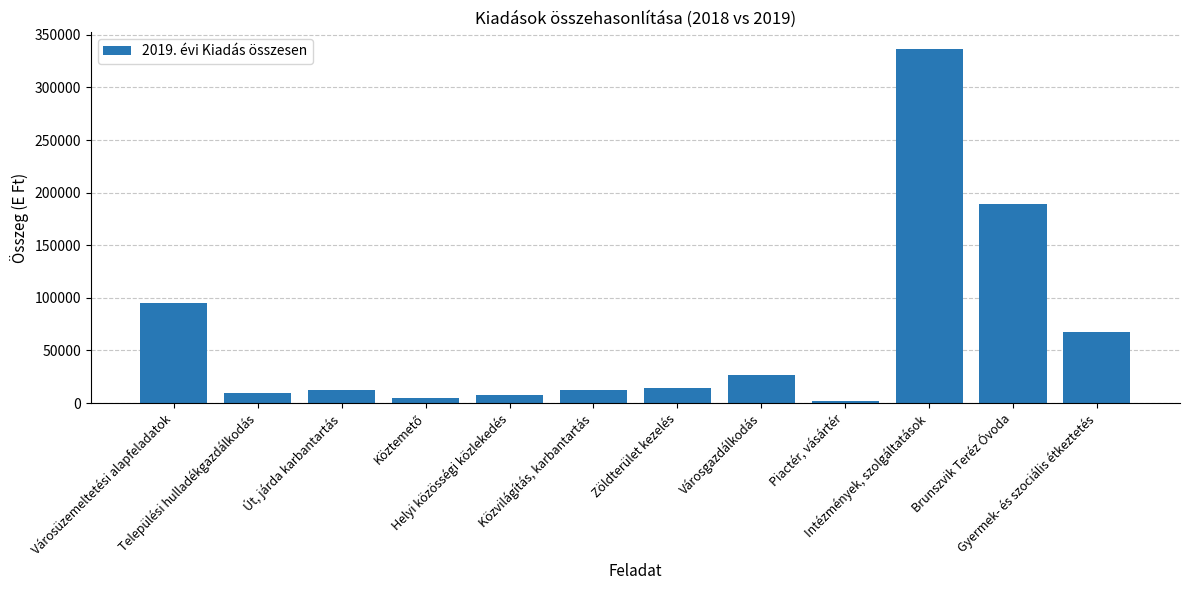

Between Települési hulladékgazdálkodás and Zöldterület kezelés, which is larger?

Zöldterület kezelés